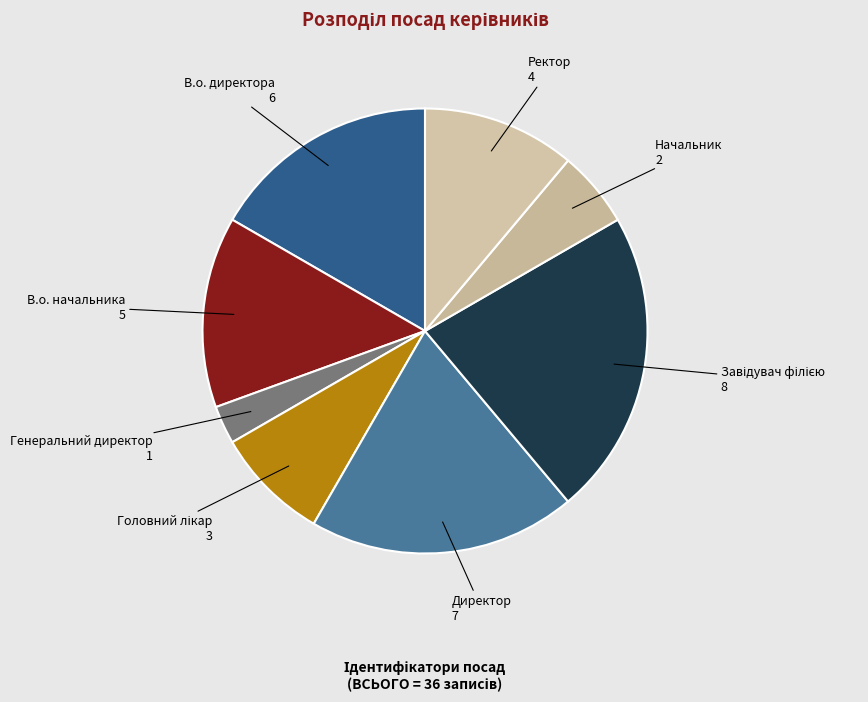

Is there a majority slice in this chart?

No